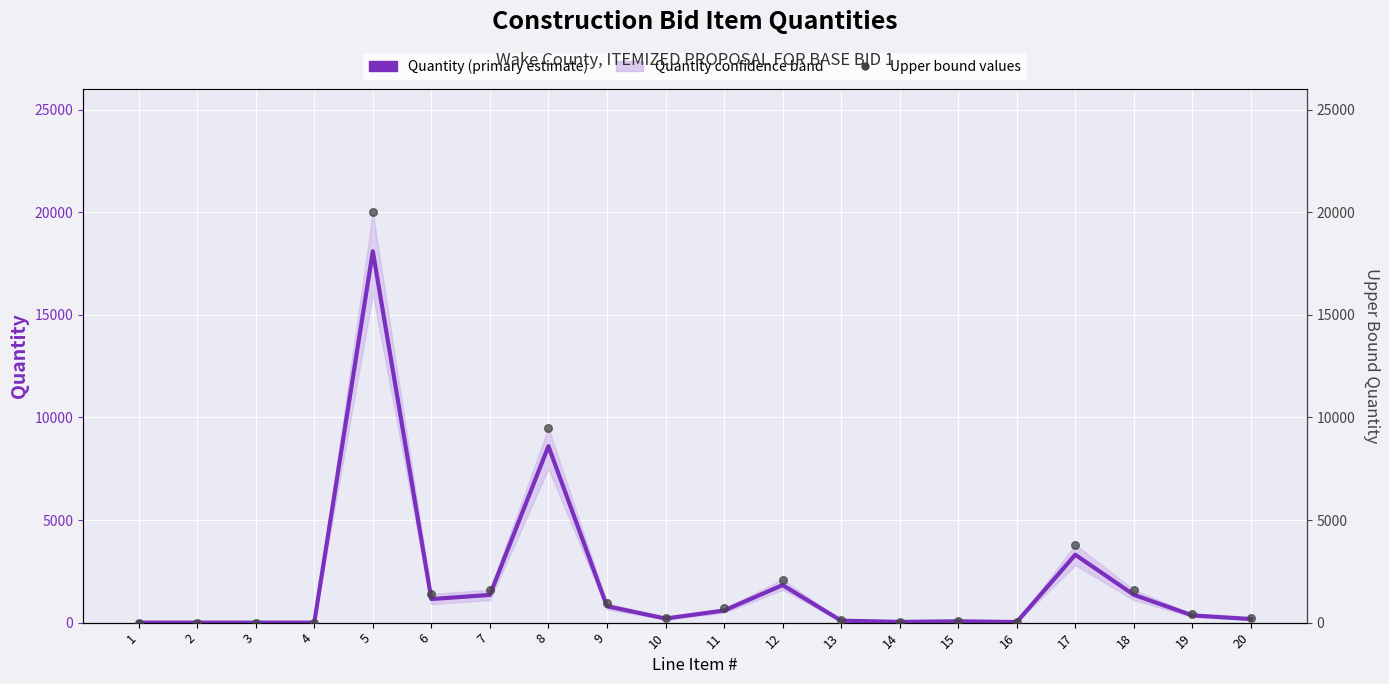

Is the value of Upper bound scatter at 19 greater than the value of Quantity (primary estimate) at 3?

Yes